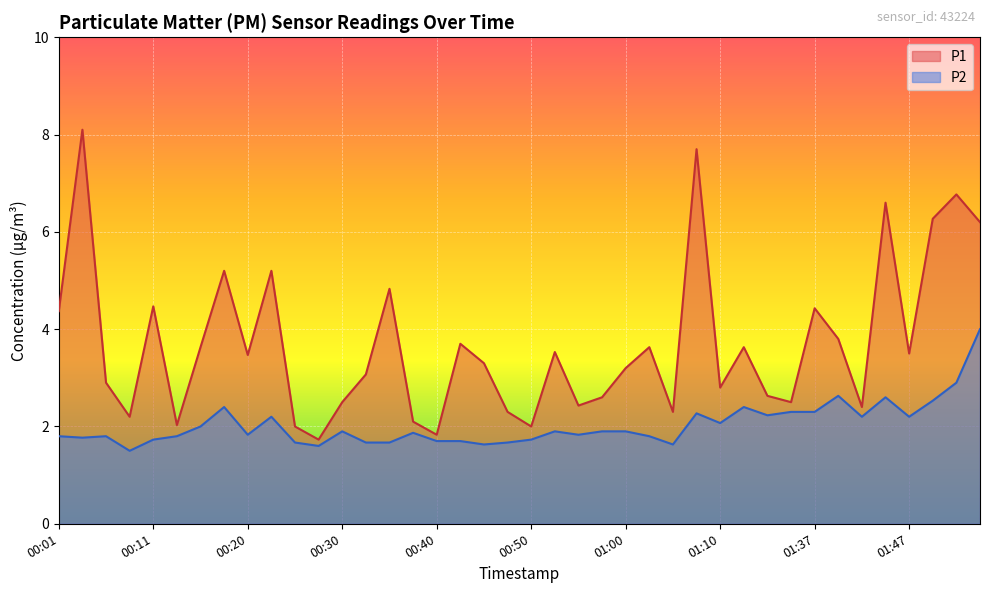

What is the average value of the P1 series?

3.7